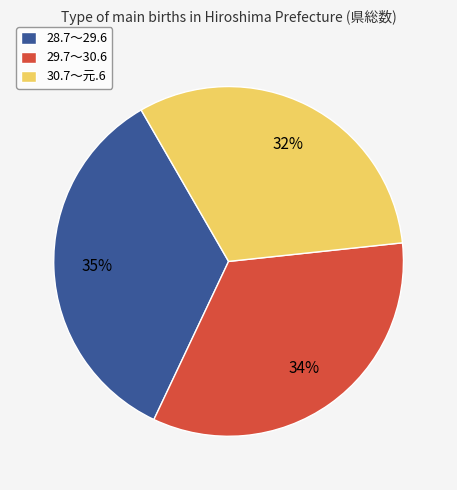

What is the ratio of the value at 28.7～29.6 to the value at 29.7～30.6?

1.0